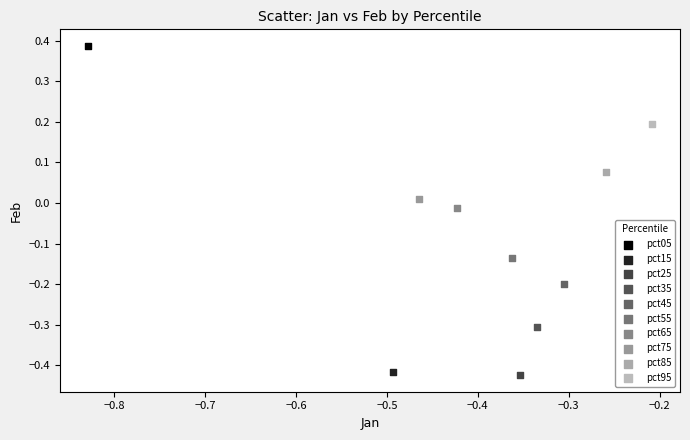

What are all the series names shown in the legend?

pct05, pct15, pct25, pct35, pct45, pct55, pct65, pct75, pct85, pct95